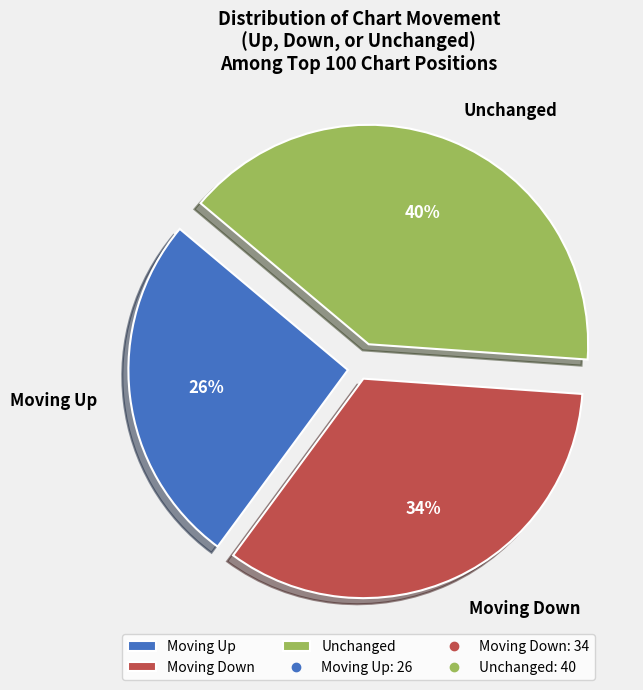

Which category has the biggest portion of the pie?

Unchanged